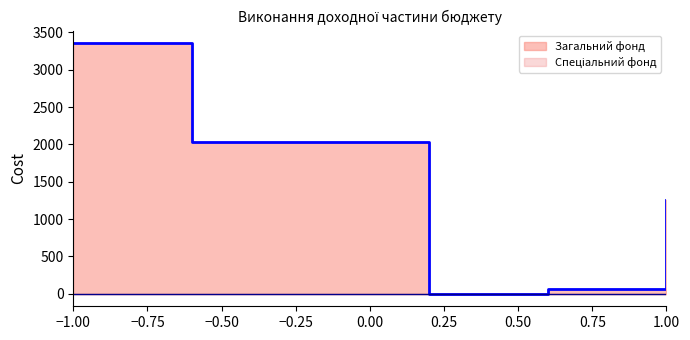

What is the average value of the Загальний фонд series?

1458.6